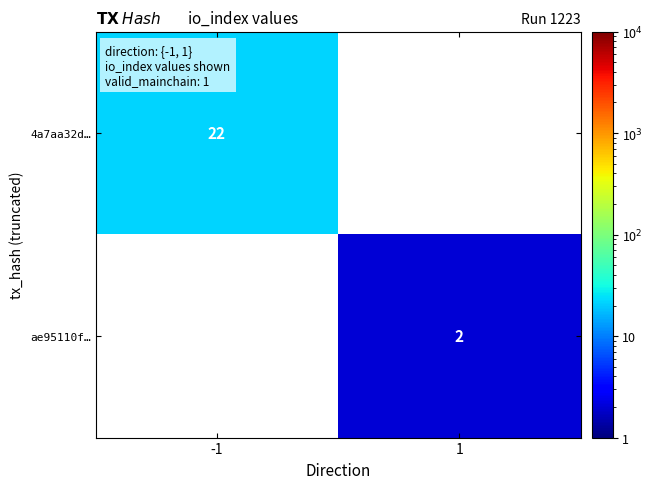

True or false: 4a7aa32d… has a value of 22 at -1.

True